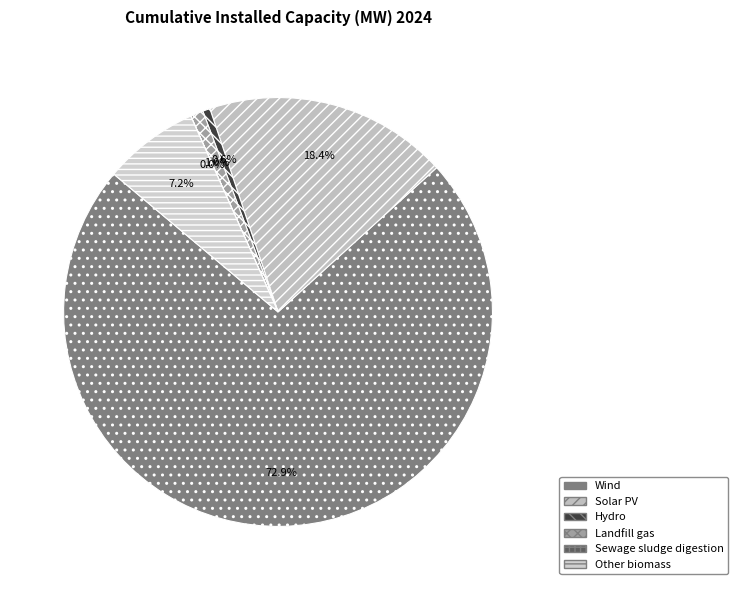

Which has a higher value, Other biomass or Sewage sludge digestion?

Other biomass